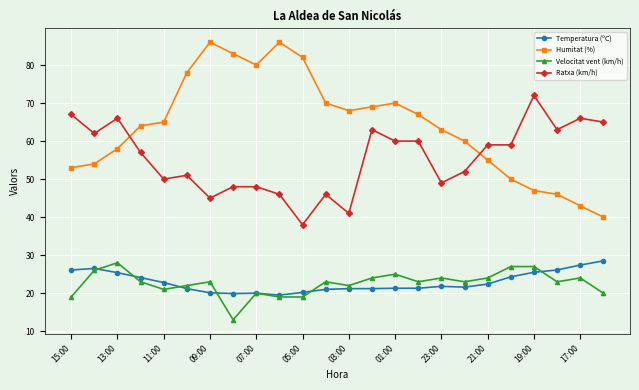

True or false: Humitat (%) has more than 2 points higher than both neighbors.

True